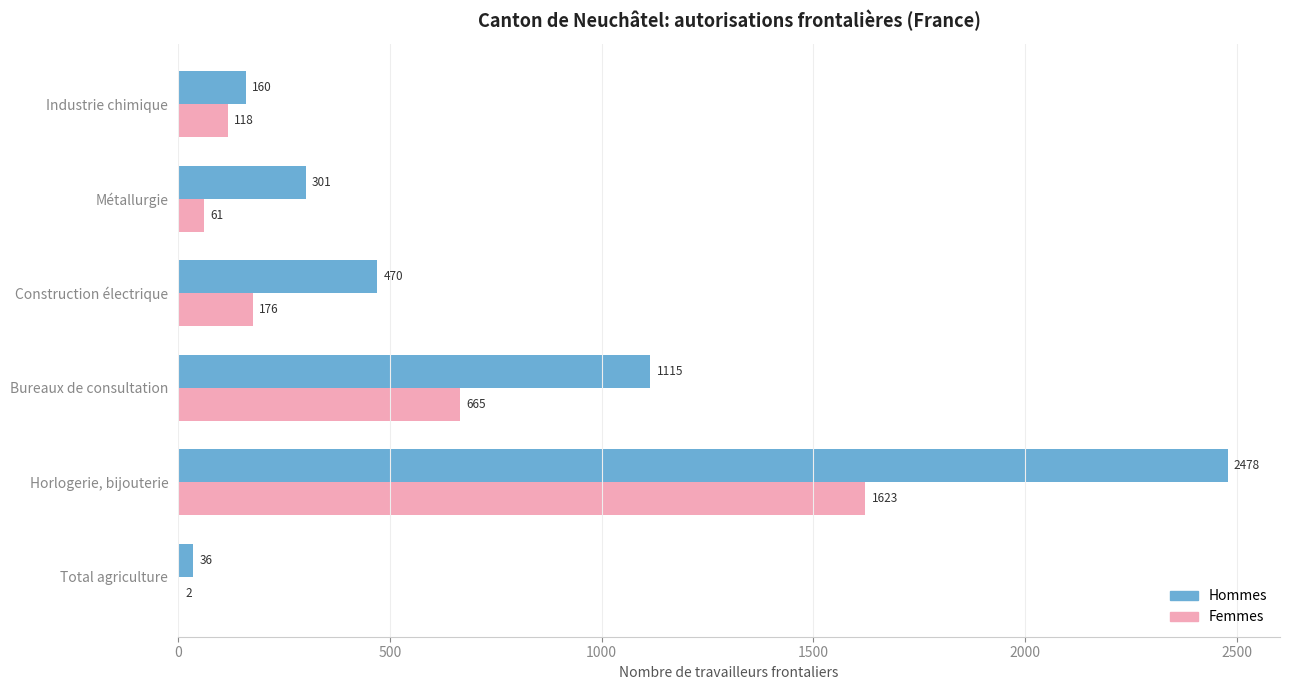

True or false: Hommes has a value of 2478 at Horlogerie, bijouterie.

True